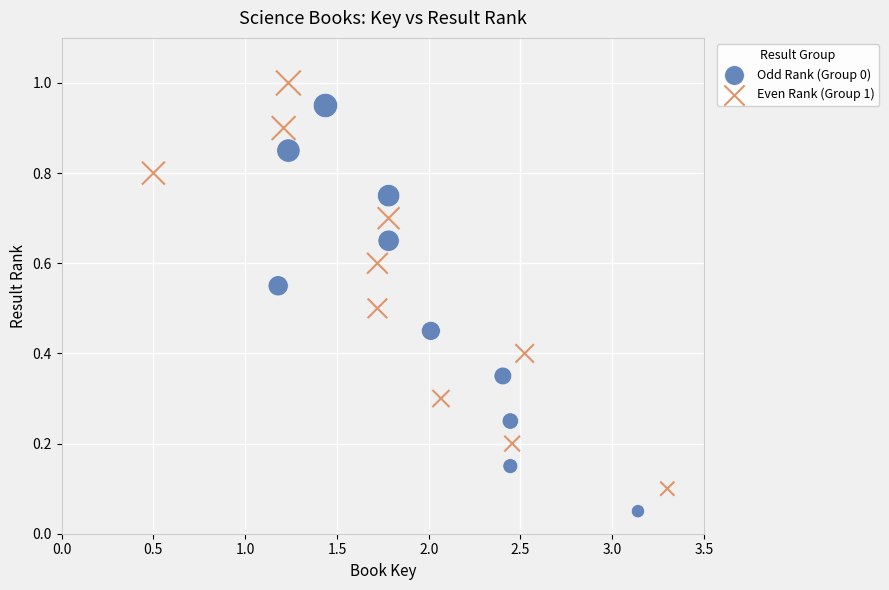

What are all the series names shown in the legend?

Odd Rank (Group 0), Even Rank (Group 1)